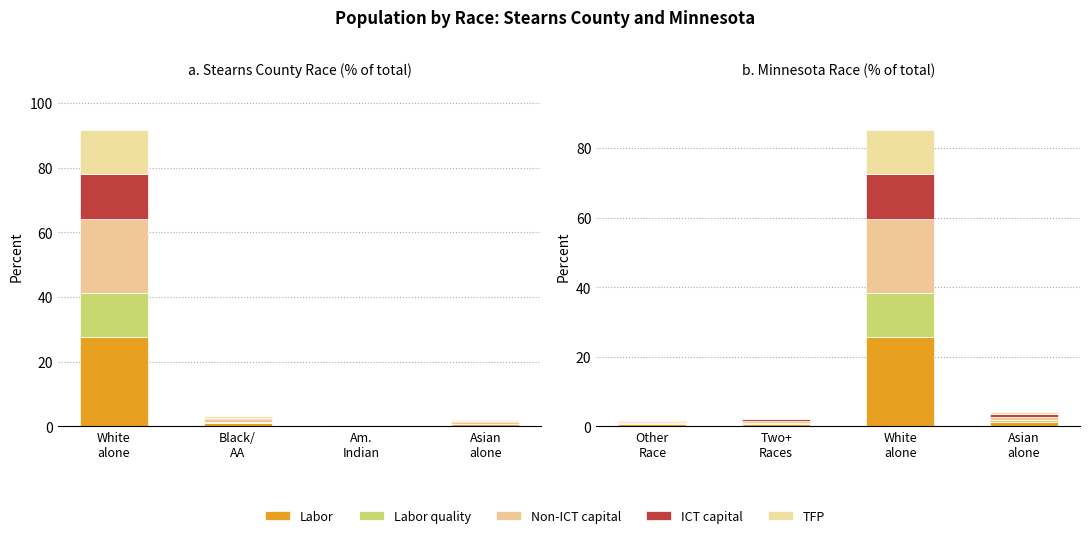

Where is TFP nearest to the value 6?

Asian
alone